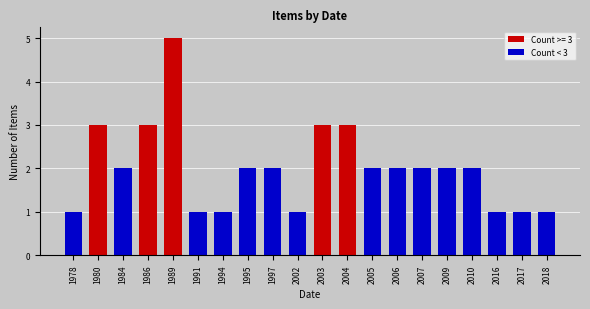

The chart shows a value of 2 at 1997. True or false?

True